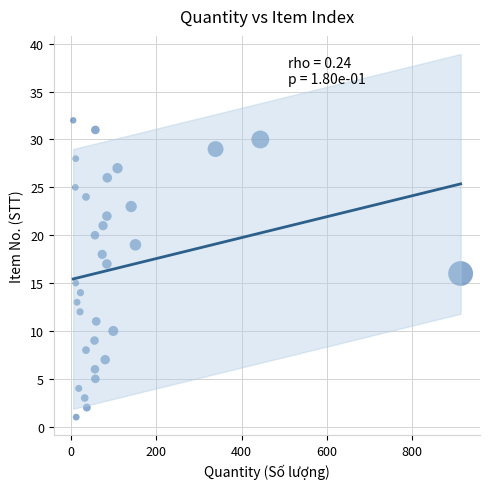

What is the range of Y values (max minus min)?

31